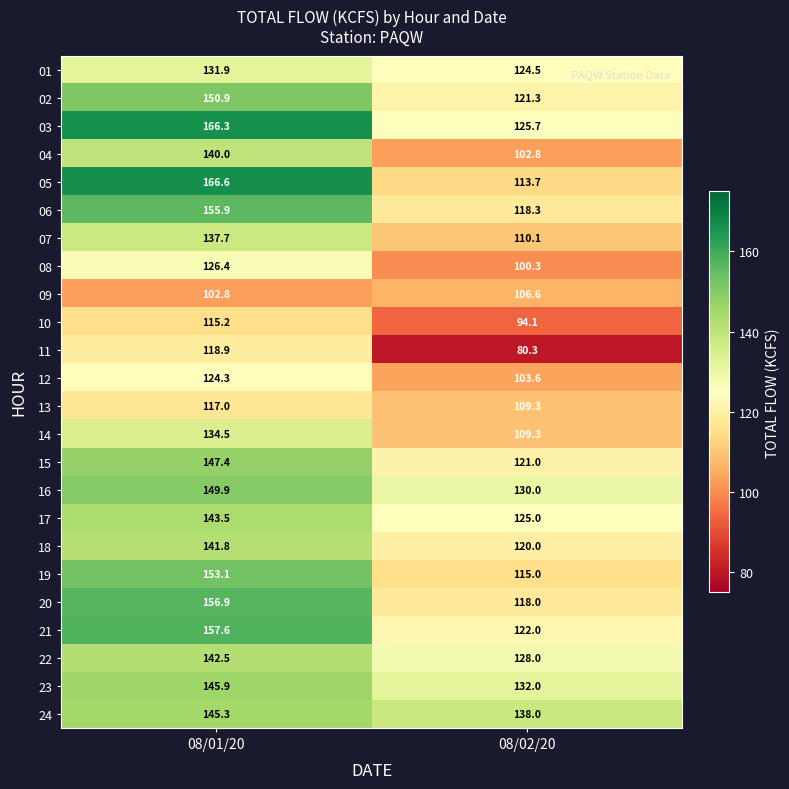

Read the 12 value at 08/02/20.

103.6